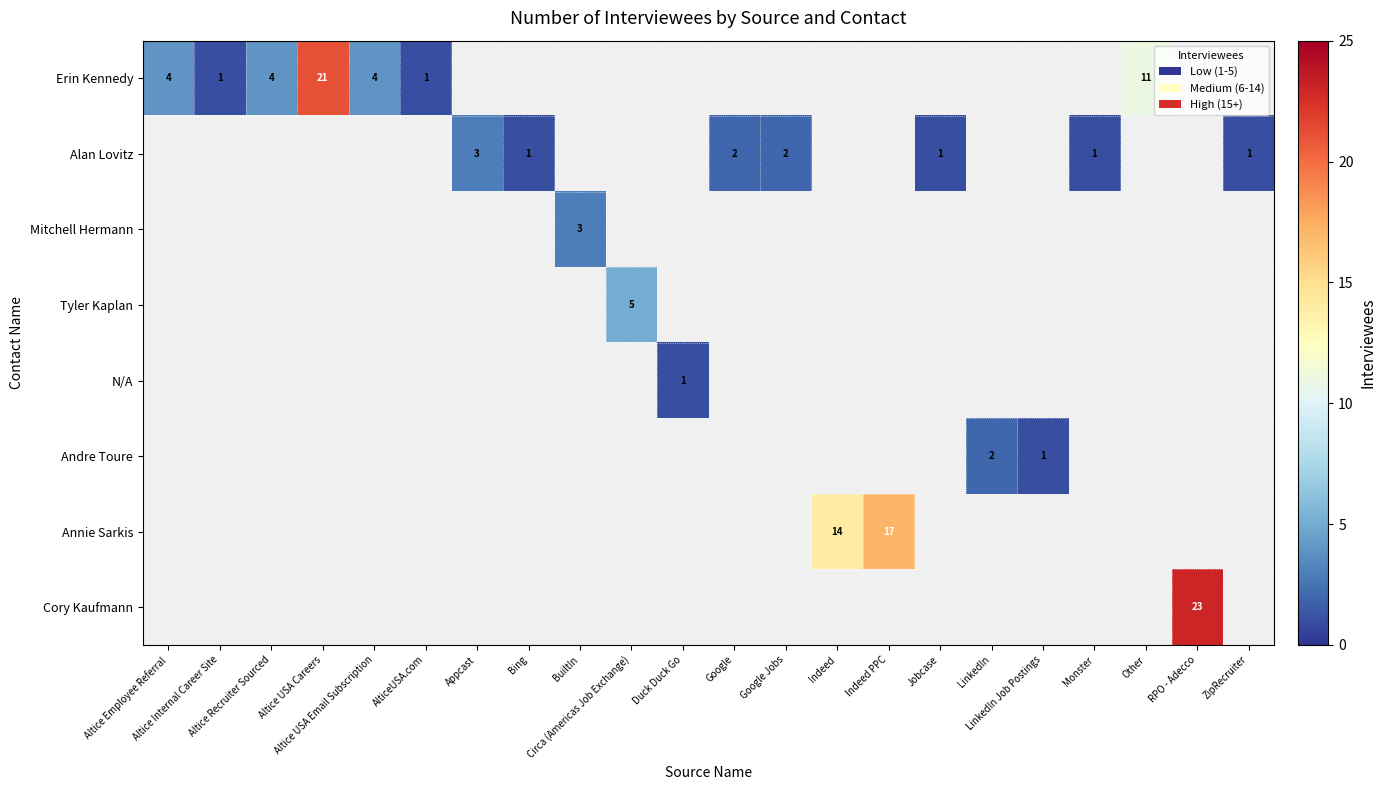

What is the minimum value shown in the chart?

1.0